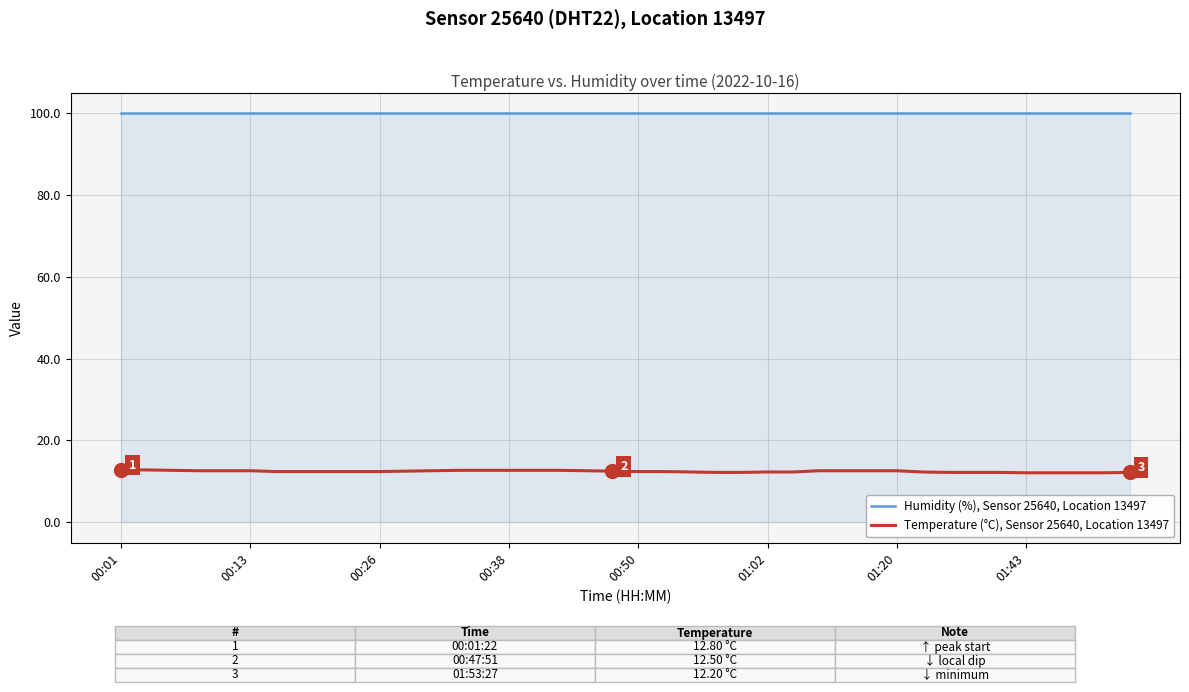

True or false: Humidity (%), Sensor 25640, Location 13497 and Temperature (°C), Sensor 25640, Location 13497 cross at least once.

False